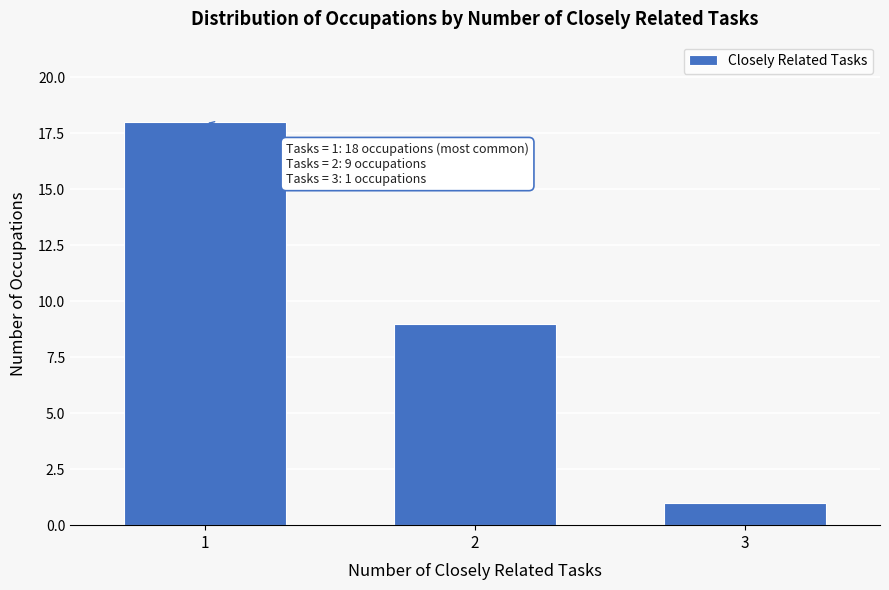

Reading left to right, transcribe all the data shown in this chart.

1=18	2=9	3=1